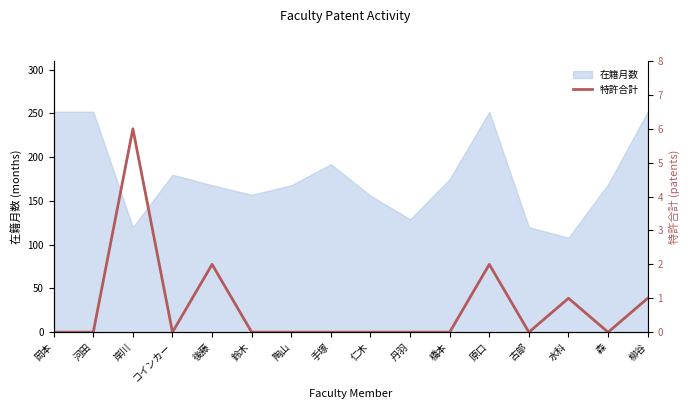

What is the label of the 6th point from the right?

橋本